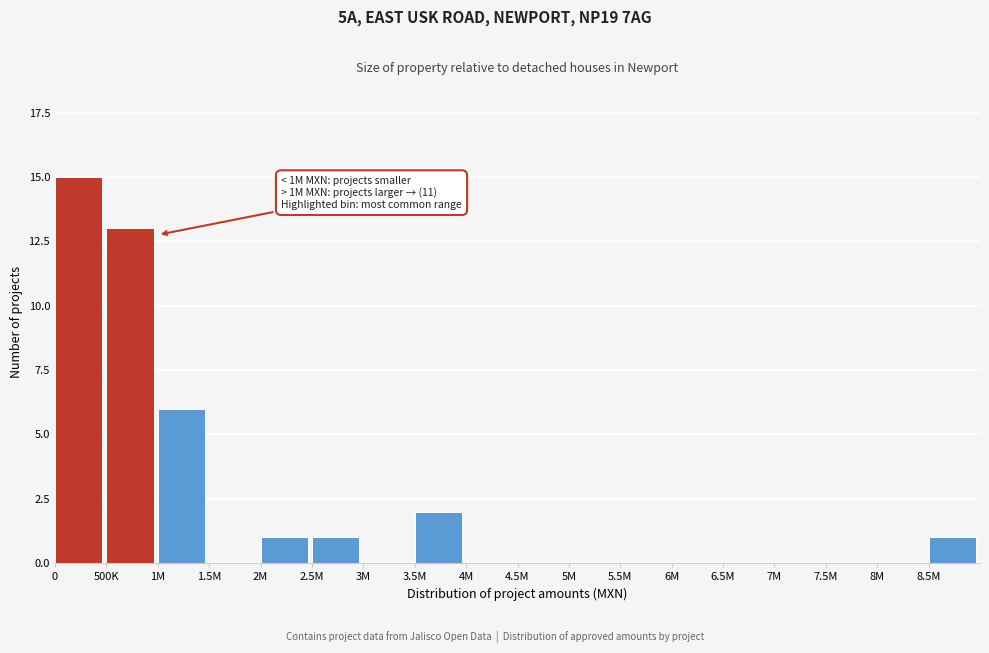

Reading left to right, list all the values displayed in this chart.

0=15	500K=13	1M=6	1.5M=0	2M=1	2.5M=1	3M=0	3.5M=2	4M=0	4.5M=0	5M=0	5.5M=0	6M=0	6.5M=0	7M=0	7.5M=0	8M=0	8.5M=1